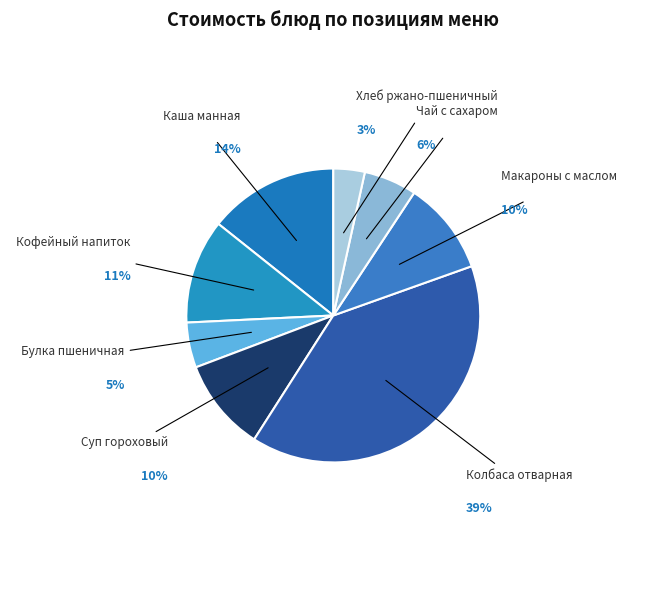

Does Чай с сахаром represent more than half of the total?

No